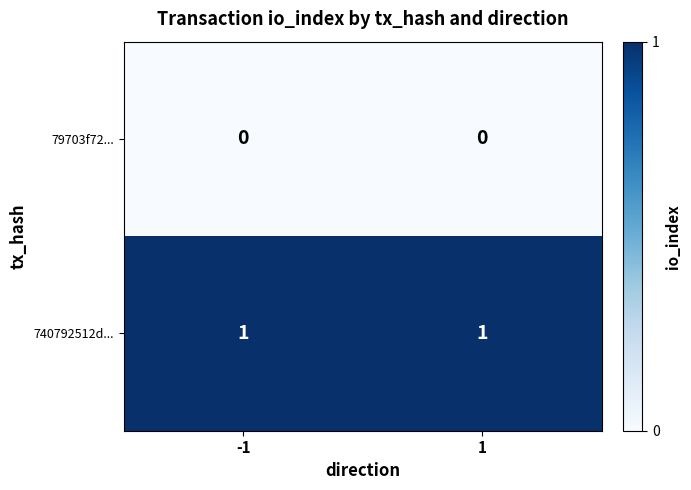

Rank the series by their maximum value, from highest to lowest.

740792512d..., 79703f72...